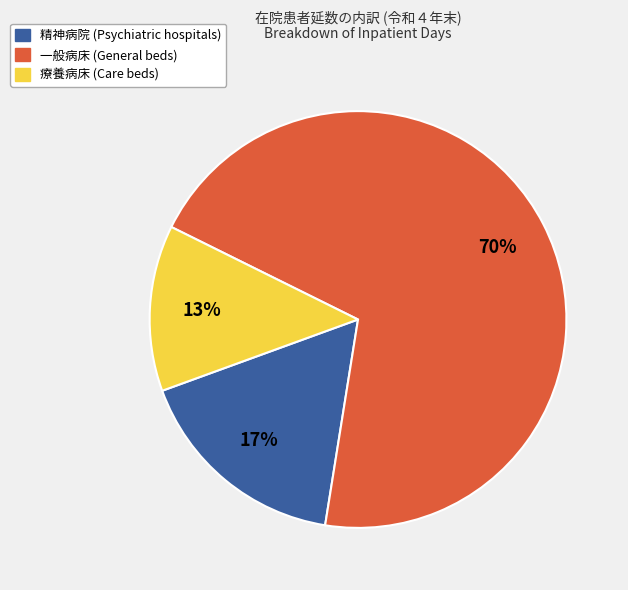

Is there any slice that represents more than half of the pie?

Yes